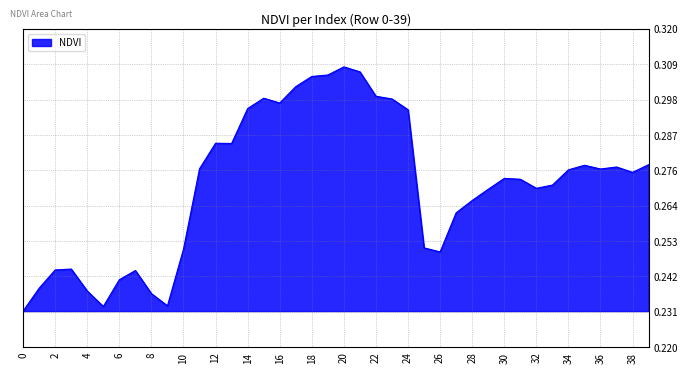

Does the chart have visible grid lines?

Yes